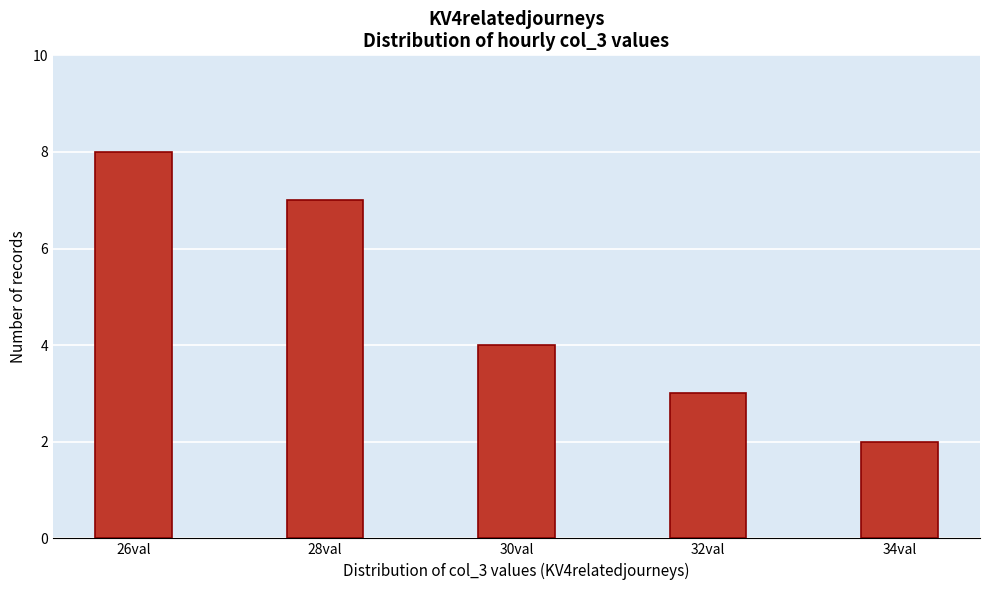

Reading right to left, list all the values displayed in this chart.

34val=2	32val=3	30val=4	28val=7	26val=8